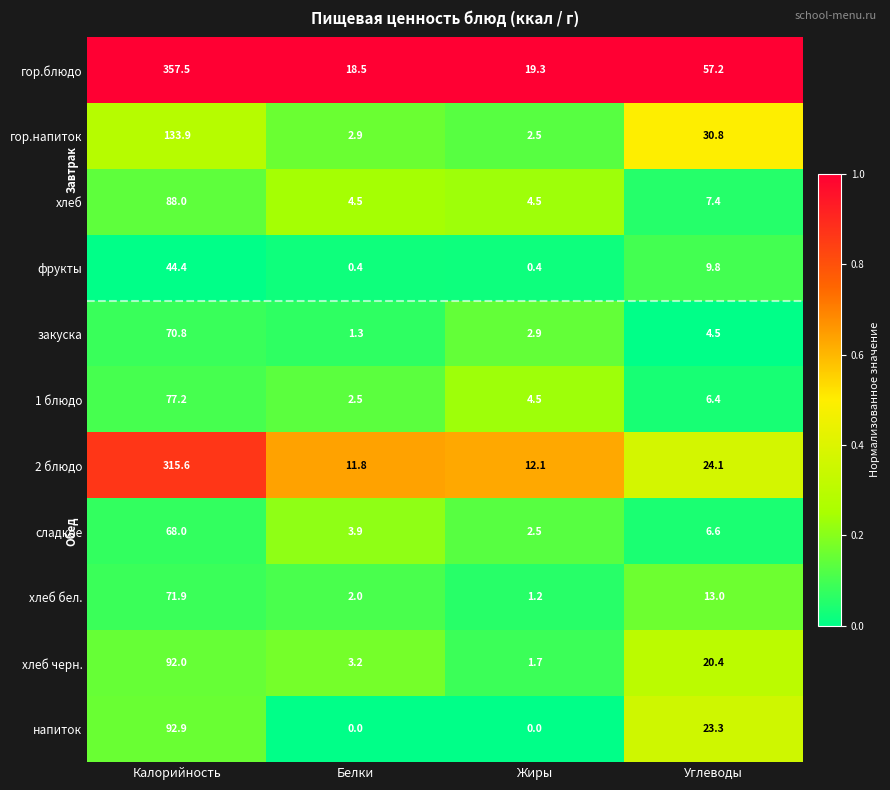

At which category is the sum across all series the highest?

Калорийность